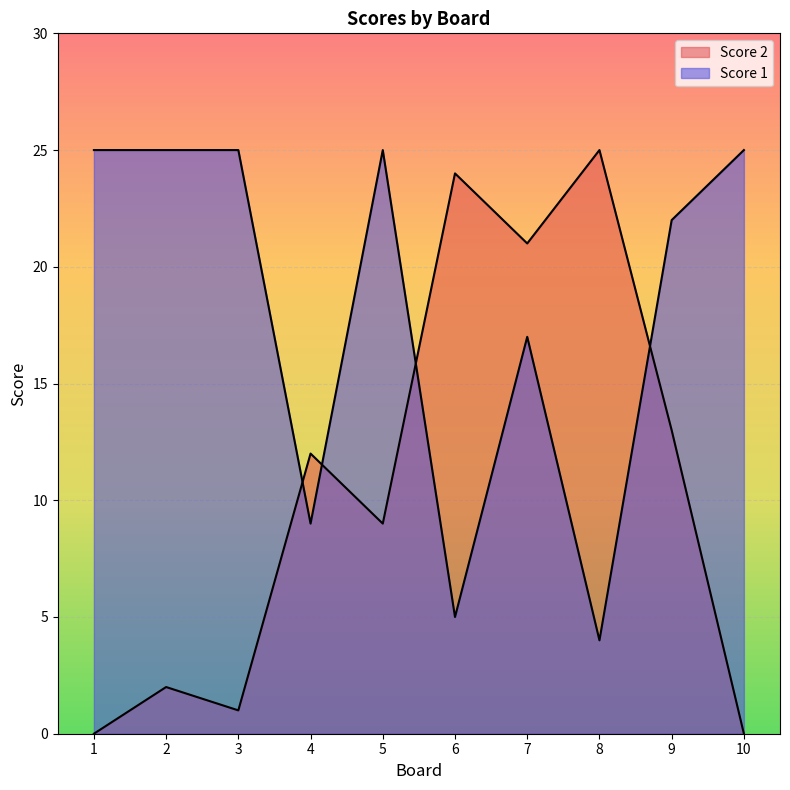

Which series has the largest total across all categories?

Score 1